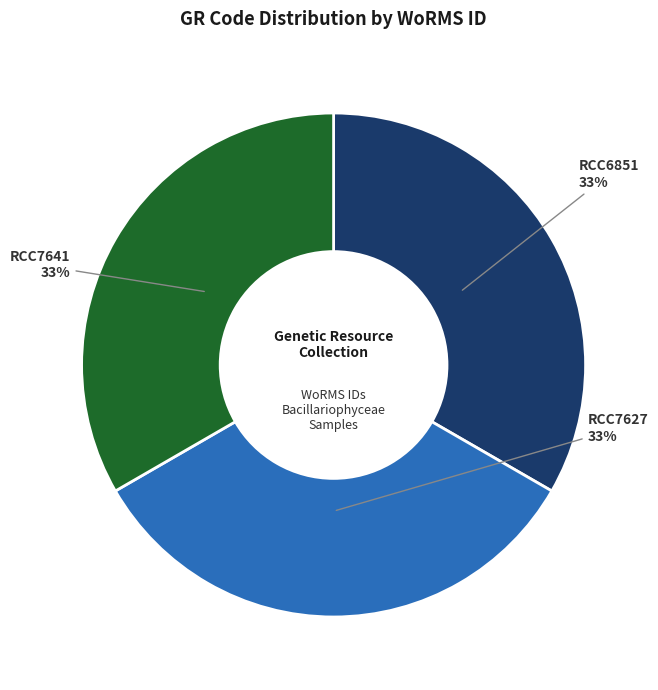

Is there a majority slice in this chart?

No